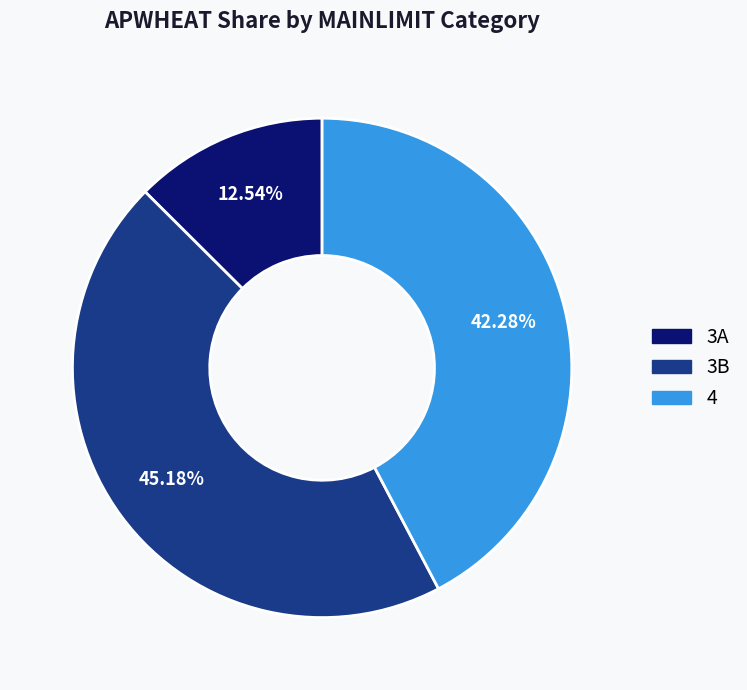

Approximately how many times larger is the value at 3B compared to 3A?

3.6